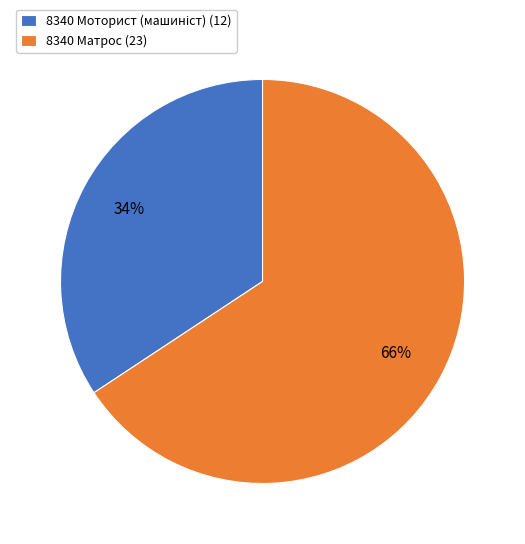

To the nearest percent, what is the average slice percentage?

50%